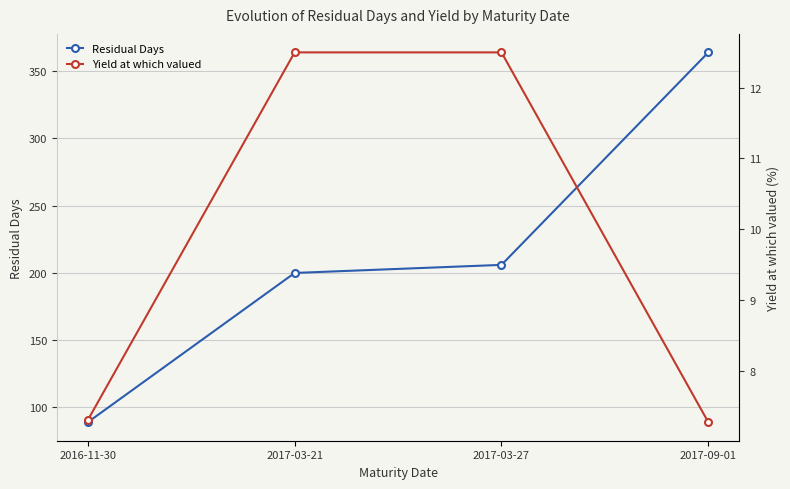

Which category has the lowest value in the Residual Days series?

2016-11-30